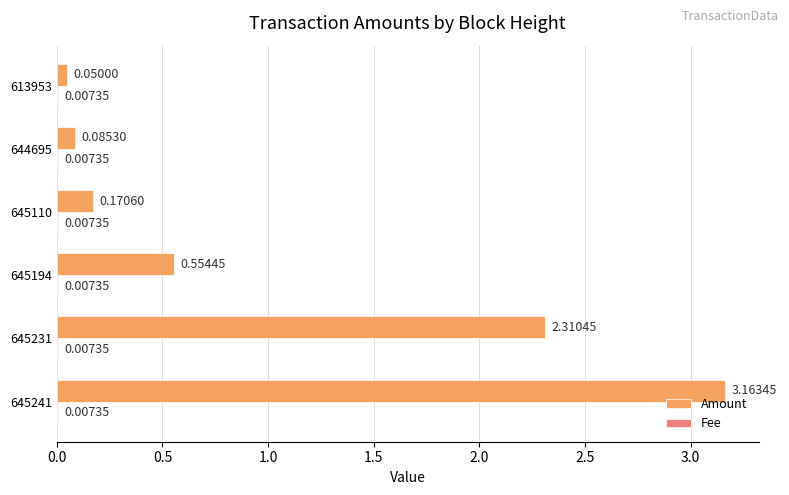

Count the number of data series in this chart.

2